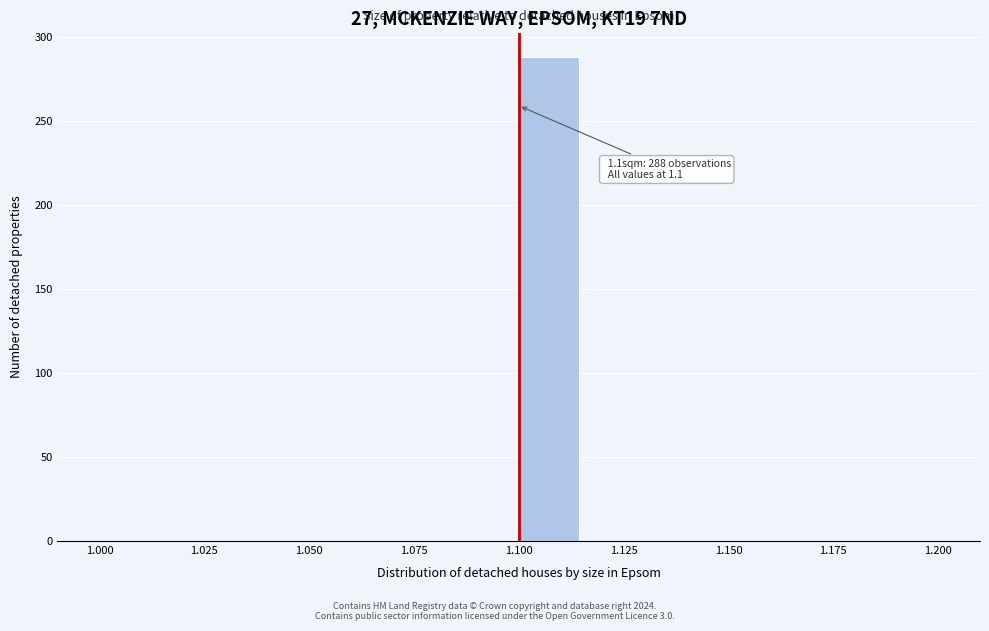

Read against the x-axis, roughly where is the centre of the tallest bar?

1.105